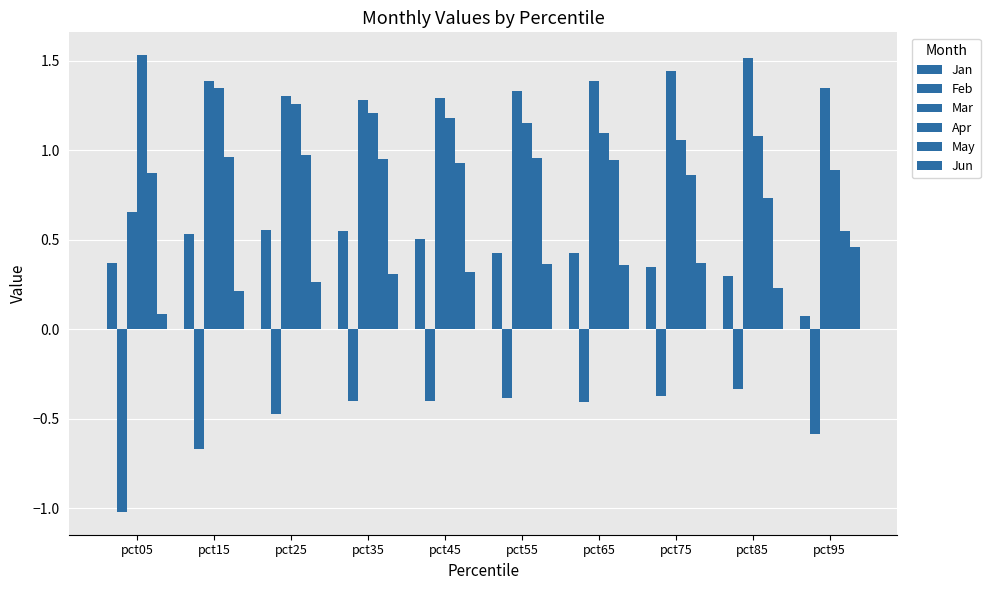

List the series in order of their peak value, highest first.

Apr, Mar, May, Jan, Jun, Feb